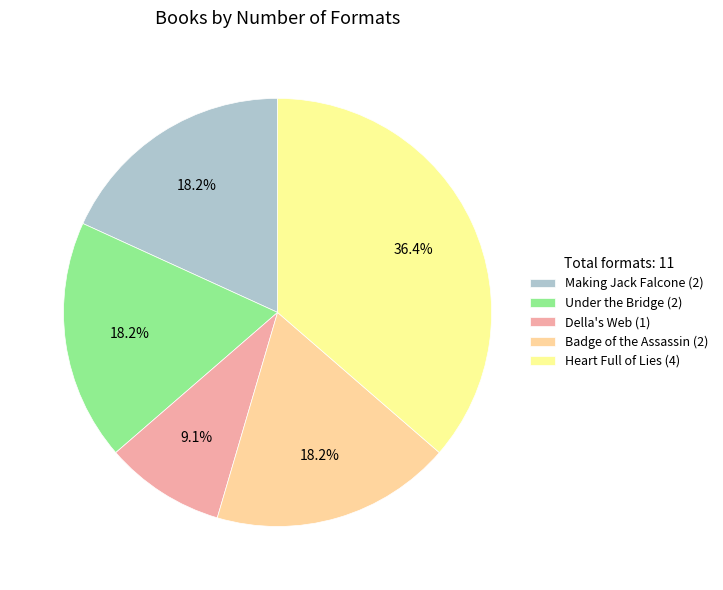

Is Badge of the Assassin the majority of the pie?

No